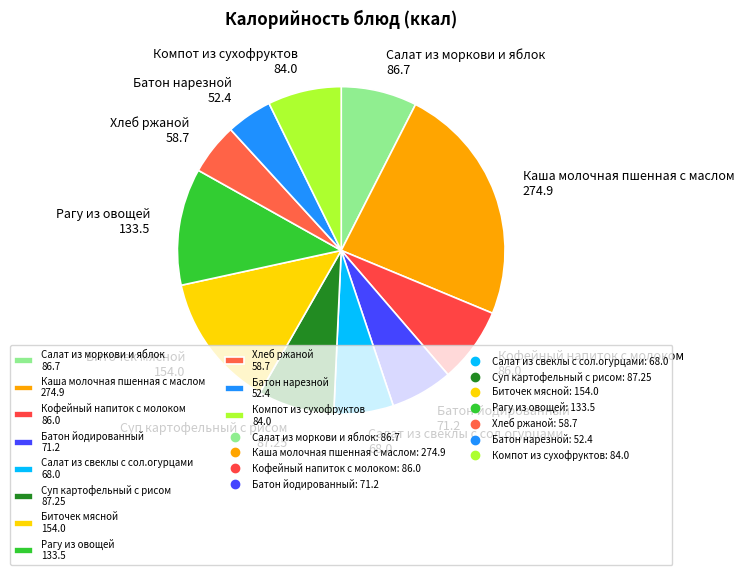

Do Компот из сухофруктов 84.0 and Салат из моркови и яблок 86.7 together represent more than half of the pie?

No